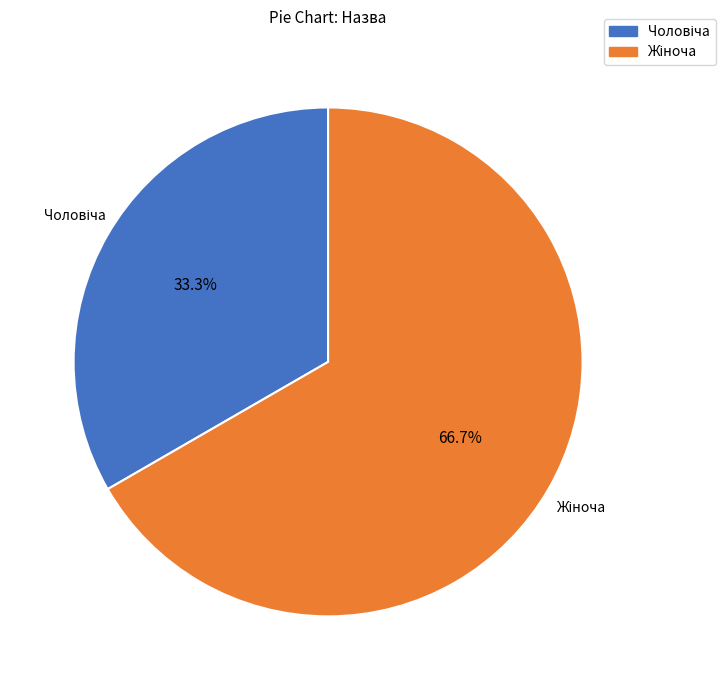

Is there any slice that represents more than half of the pie?

Yes